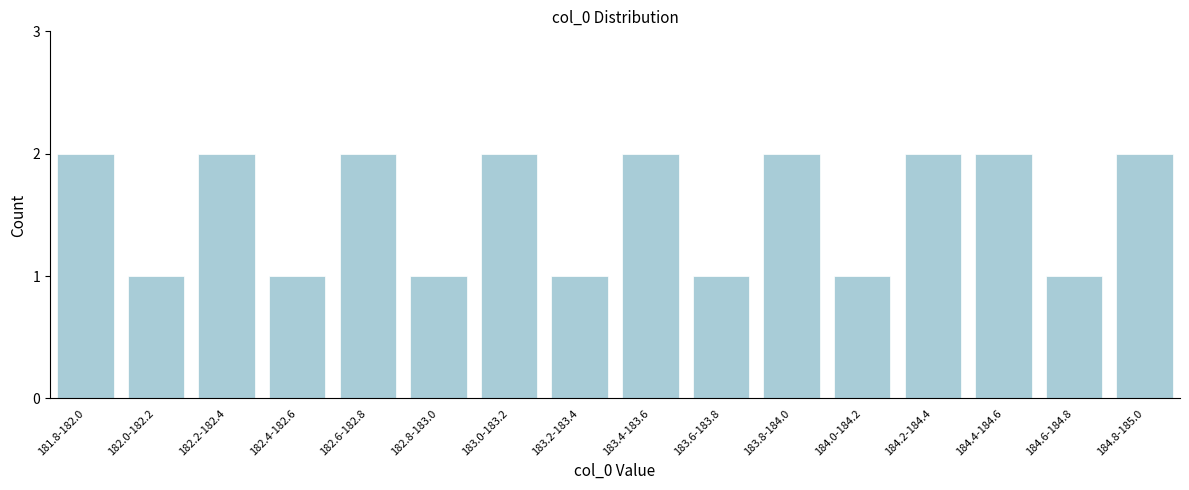

Reading left to right, extract all data points from this chart.

2	1	2	1	2	1	2	1	2	1	2	1	2	2	1	2